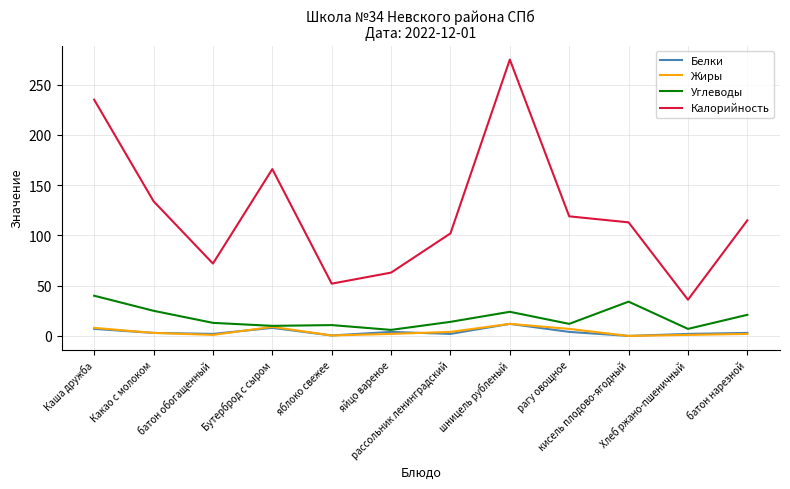

Which series has the largest range (max minus min)?

Калорийность